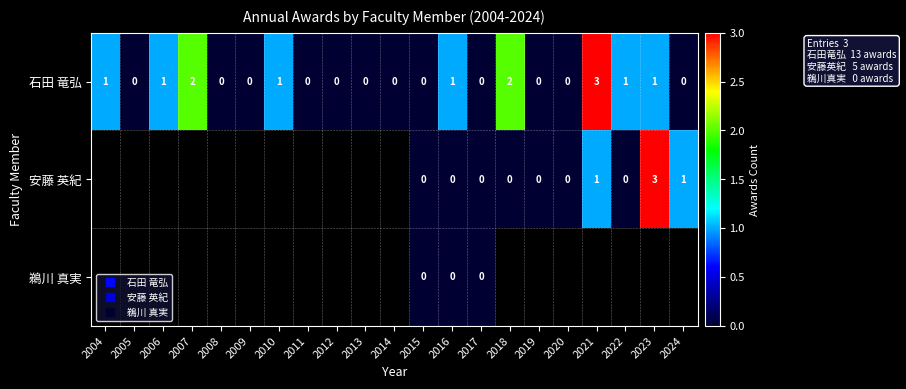

Which label corresponds to the largest value in the chart?

2021